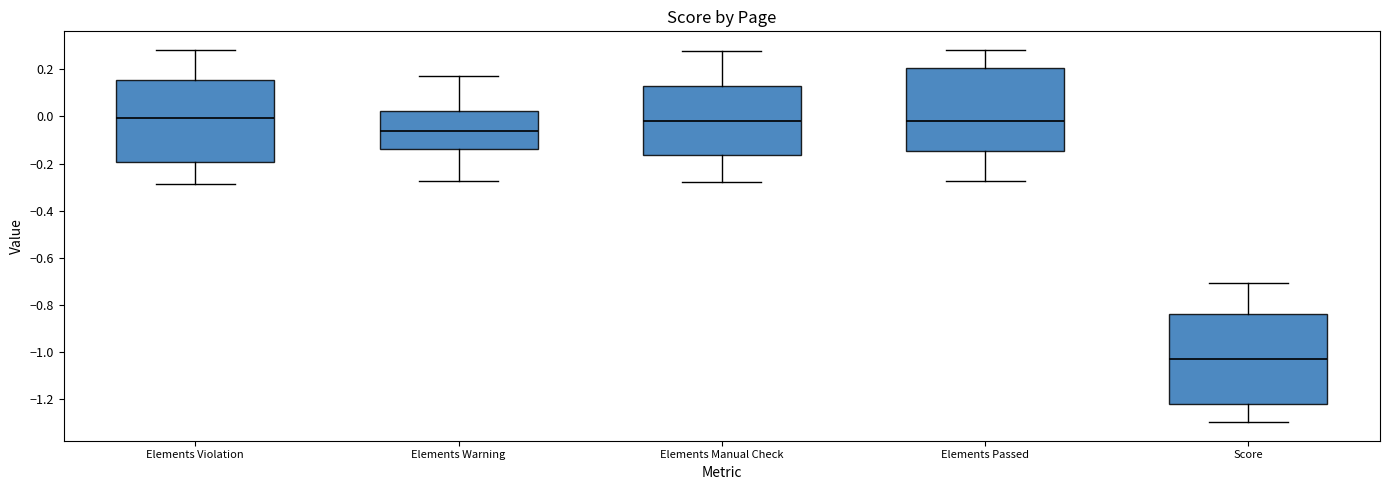

Reading left to right, transcribe this box plot: for each box, give where its median line is, the range the box spans, and where its two whiskers end, as read against the y-axis. The values are not printed on the chart, so give them approximately, as read against the axis.

Elements Violation: median 0.00, box -0.20 to 0.16, whiskers -0.28 to 0.28
Elements Warning: median -0.06, box -0.14 to 0.02, whiskers -0.28 to 0.18
Elements Manual Check: median -0.02, box -0.16 to 0.12, whiskers -0.28 to 0.28
Elements Passed: median -0.02, box -0.14 to 0.20, whiskers -0.28 to 0.28
Score: median -1.02, box -1.22 to -0.84, whiskers -1.30 to -0.70